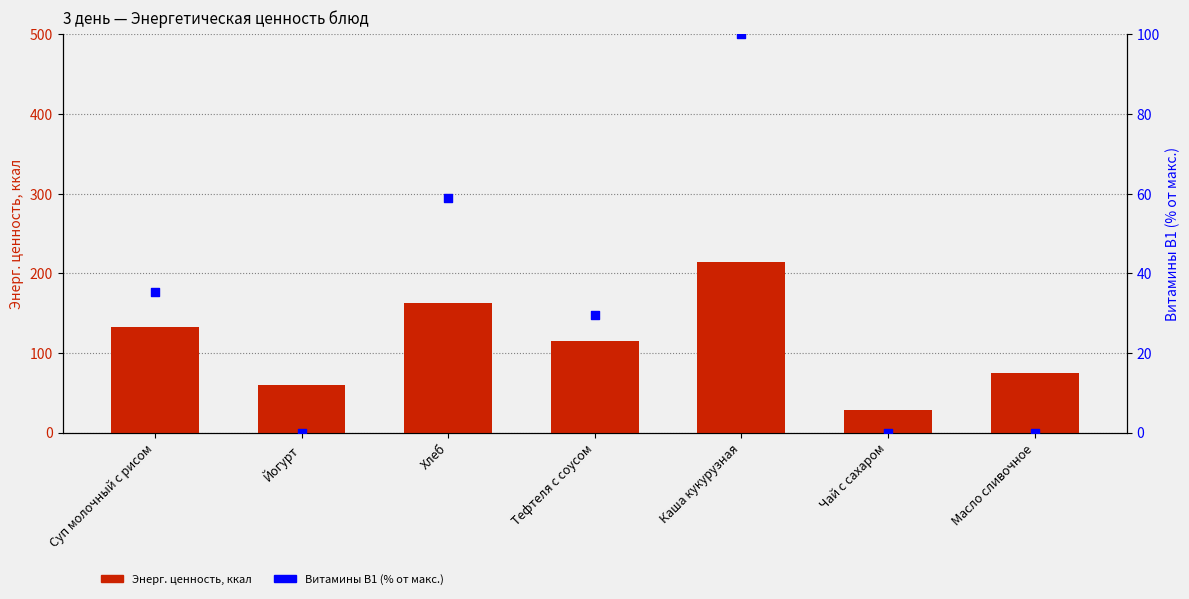

What are all the series names shown in the legend?

Энерг. ценность, ккал, Витамины В1 (% от макс.)